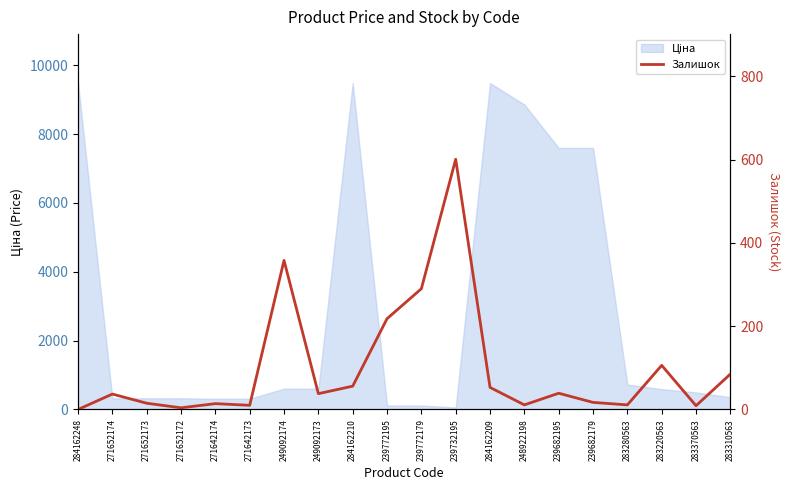

List the labels in order of value, smallest first.

284162248, 271652172, 283370563, 271642173, 248922198, 283280563, 271642174, 271652173, 239682179, 271652174, 249092173, 239682195, 284162209, 284162210, 283310563, 283220563, 239772195, 239772179, 249092174, 239732195